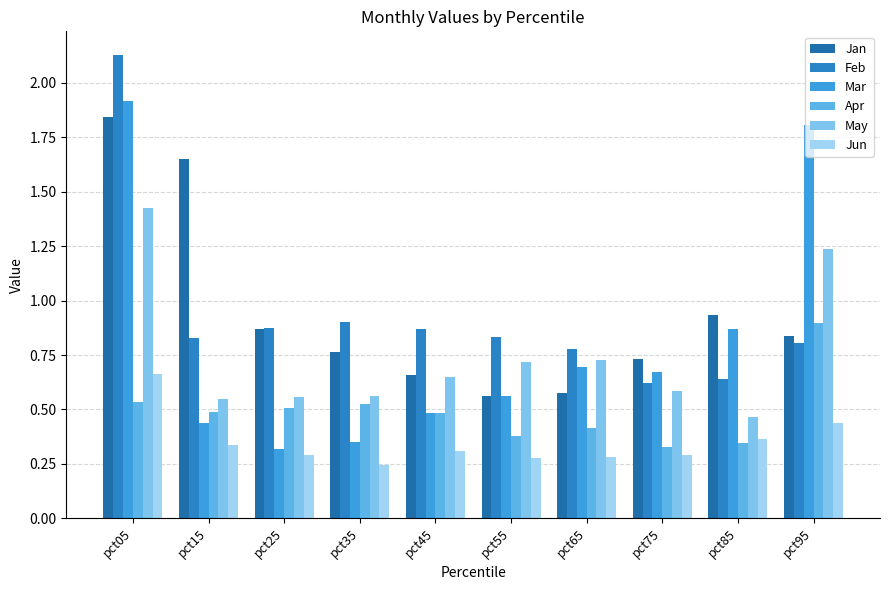

Which series has the widest spread of values?

Mar